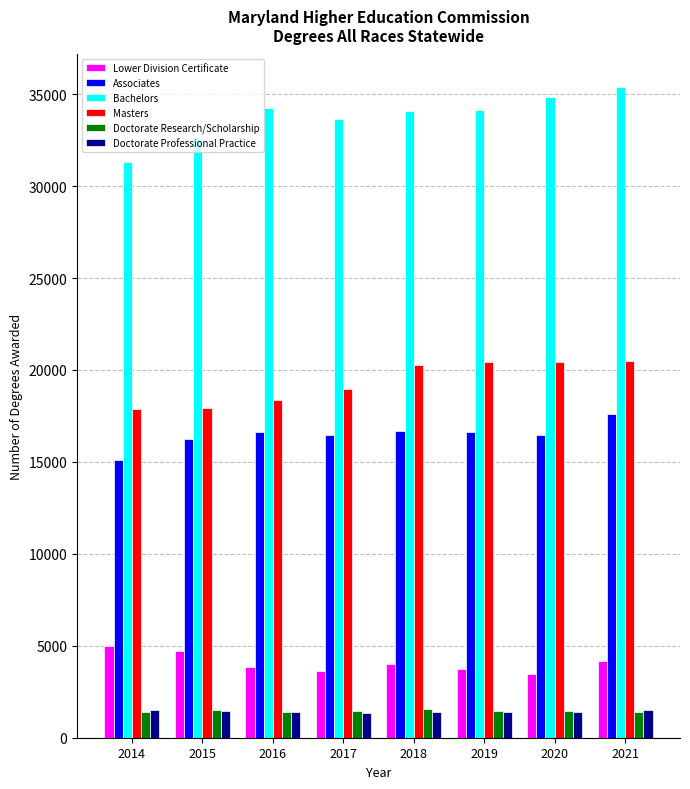

What is the difference between the Associates values at 2021 and 2019?

944